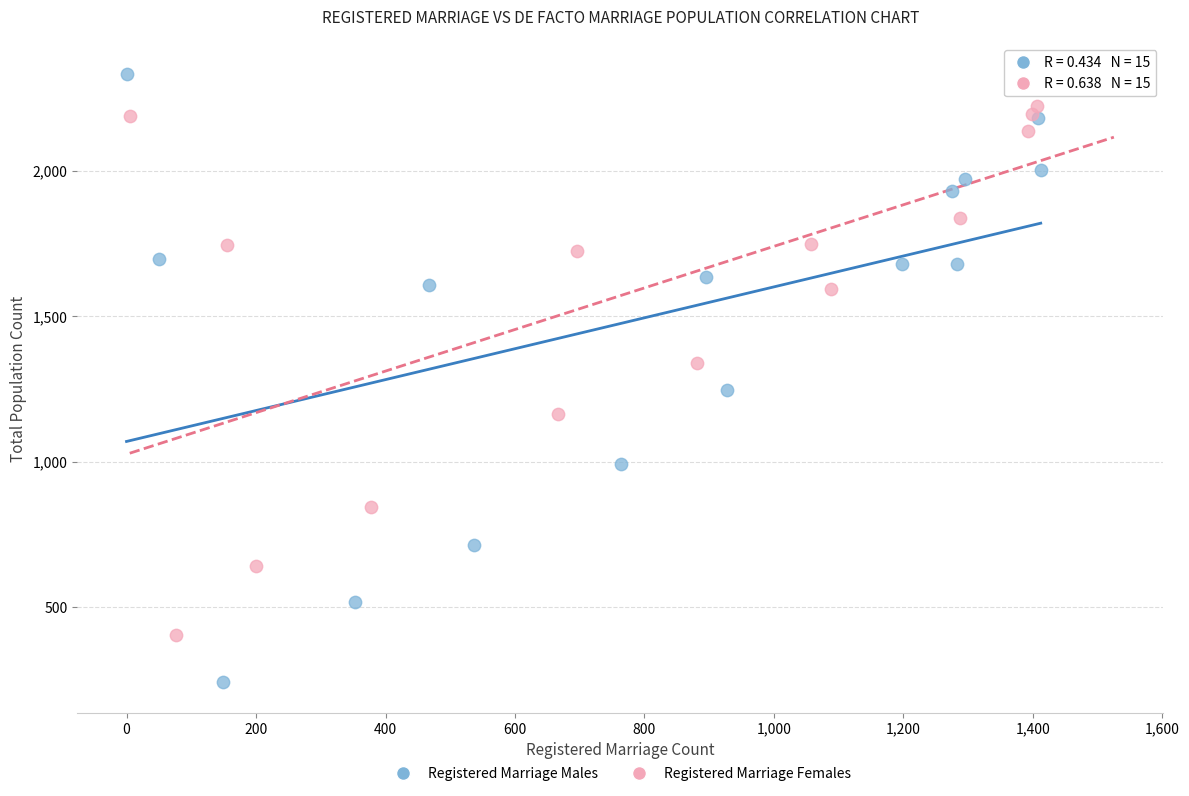

Which series contains the lowest Y value?

Registered Marriage Males